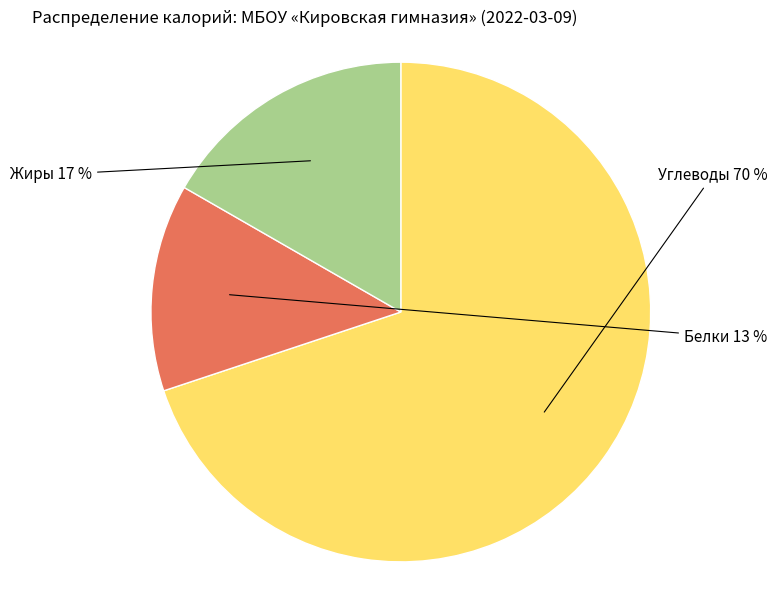

Which has a higher value, Жиры or Углеводы?

Углеводы